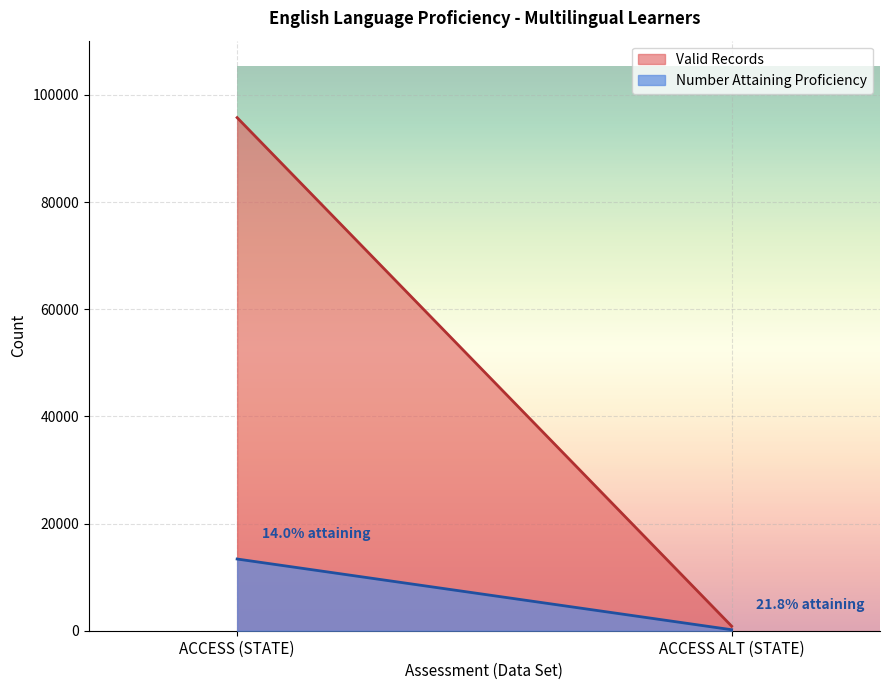

Read the Valid Records value at ACCESS (STATE), to the nearest 100.

95800